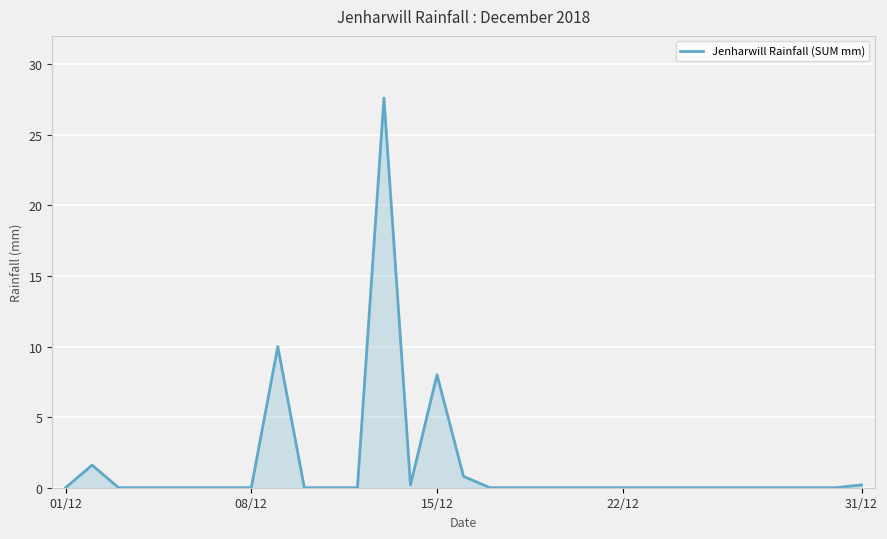

What is the maximum value shown in the chart?

27.6